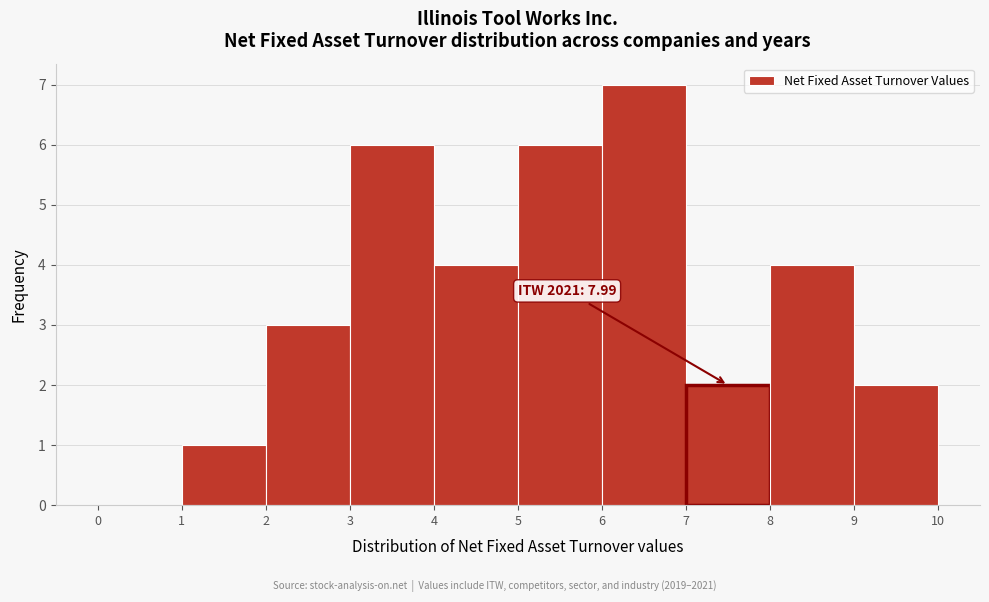

Which range on the x-axis has the tallest bar?

6 to 7